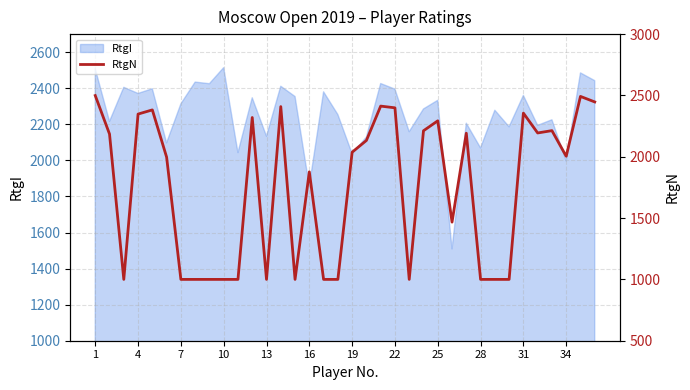

The value of RtgI at 1 is 3497. True or false?

False